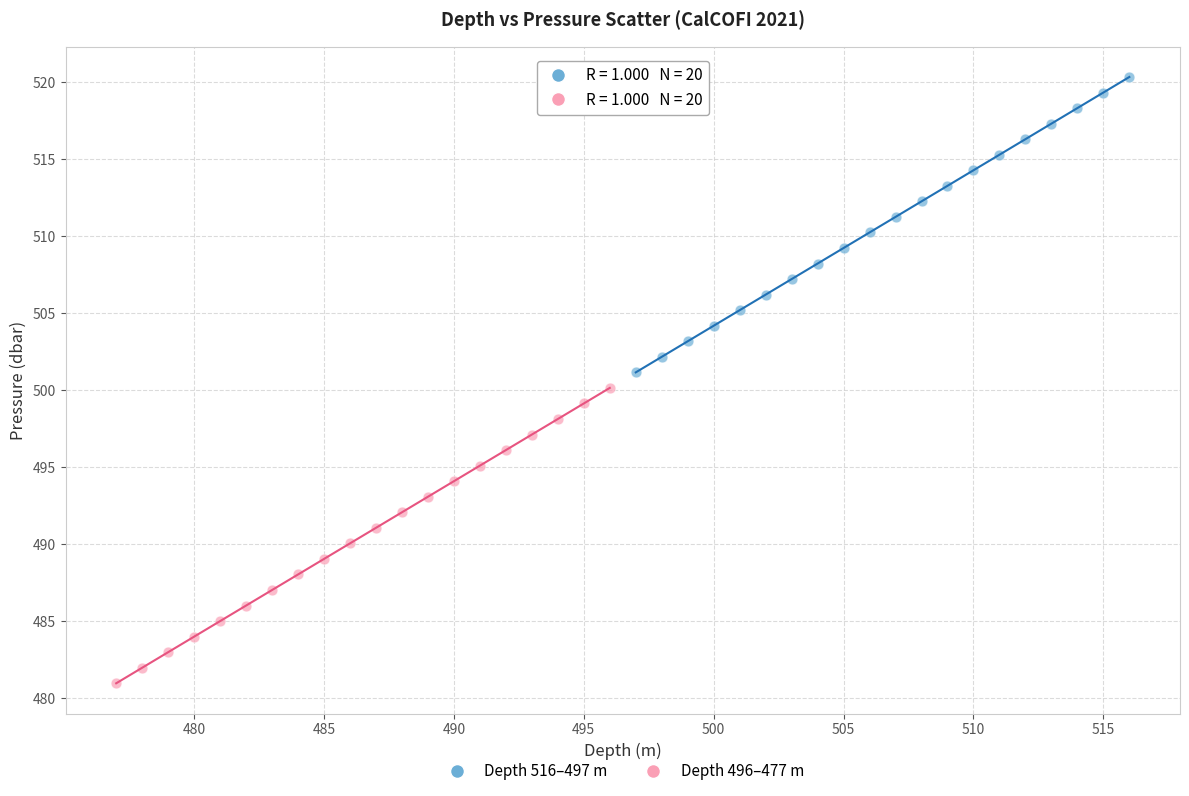

What are all the series names shown in the legend?

Depth 516–497 m, Depth 496–477 m